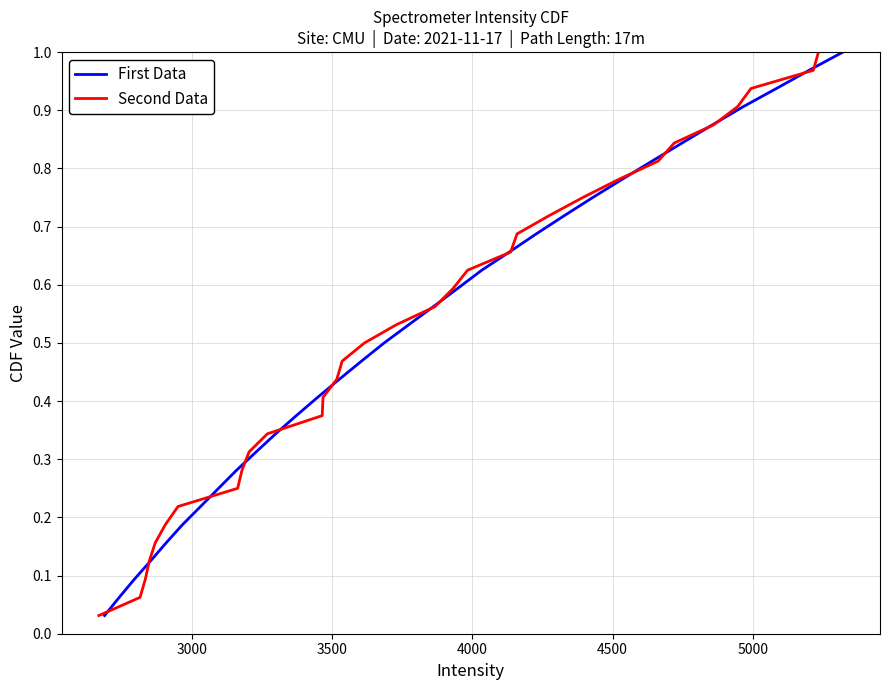

Is it true that Second Data equals 0.0 at 4000?

False